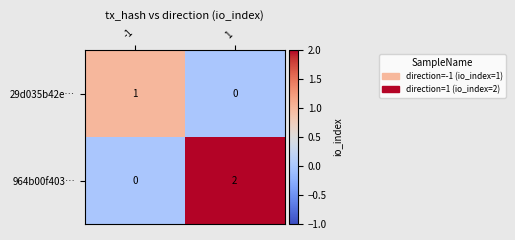

Which series has the largest range (max minus min)?

964b00f403…